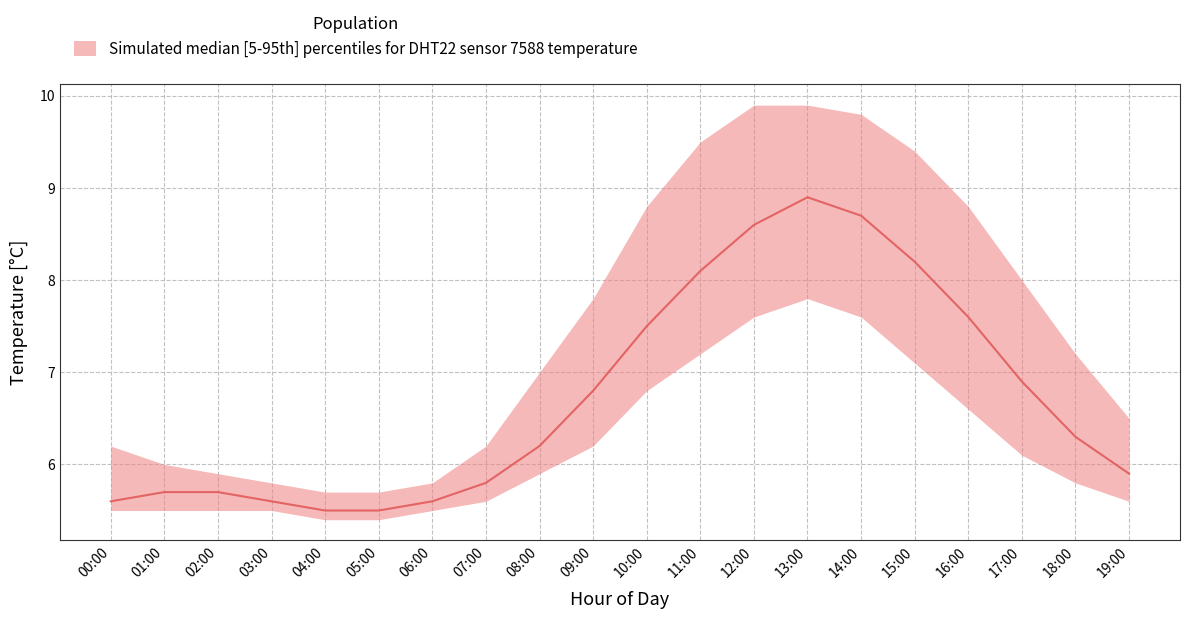

How many categories are shown in the chart?

20